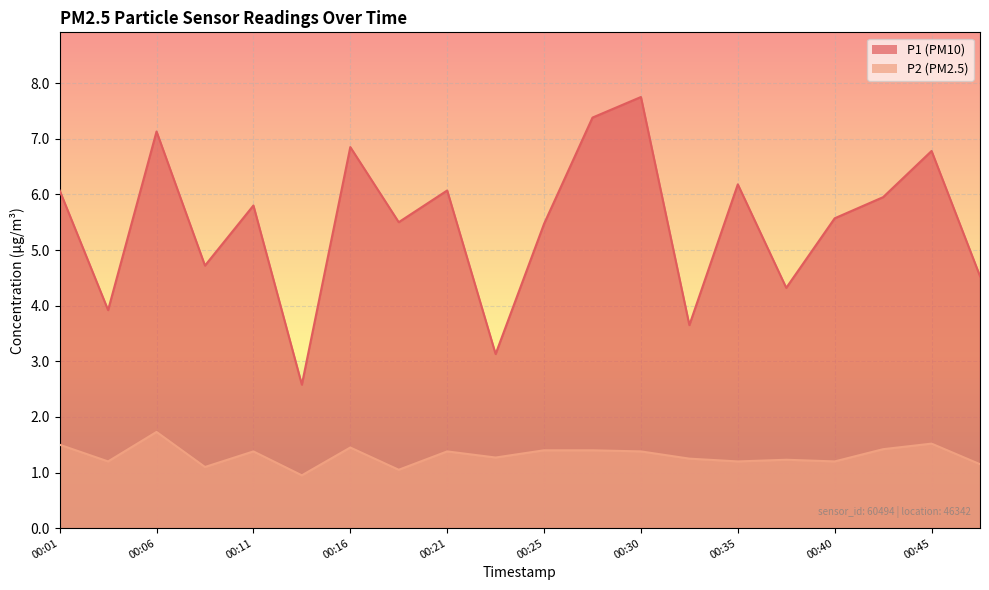

What is the value of the P2 point at the 20th from the left?

1.1